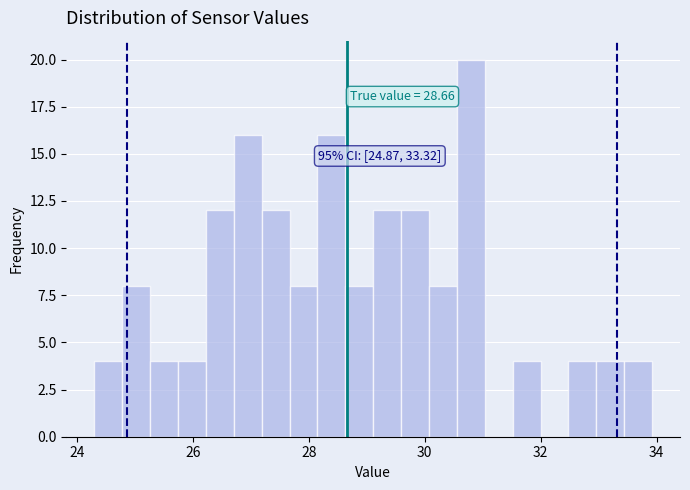

Around what value on the x-axis is the tallest bar? Give the approximate position of its centre, as read against the axis.

30.8